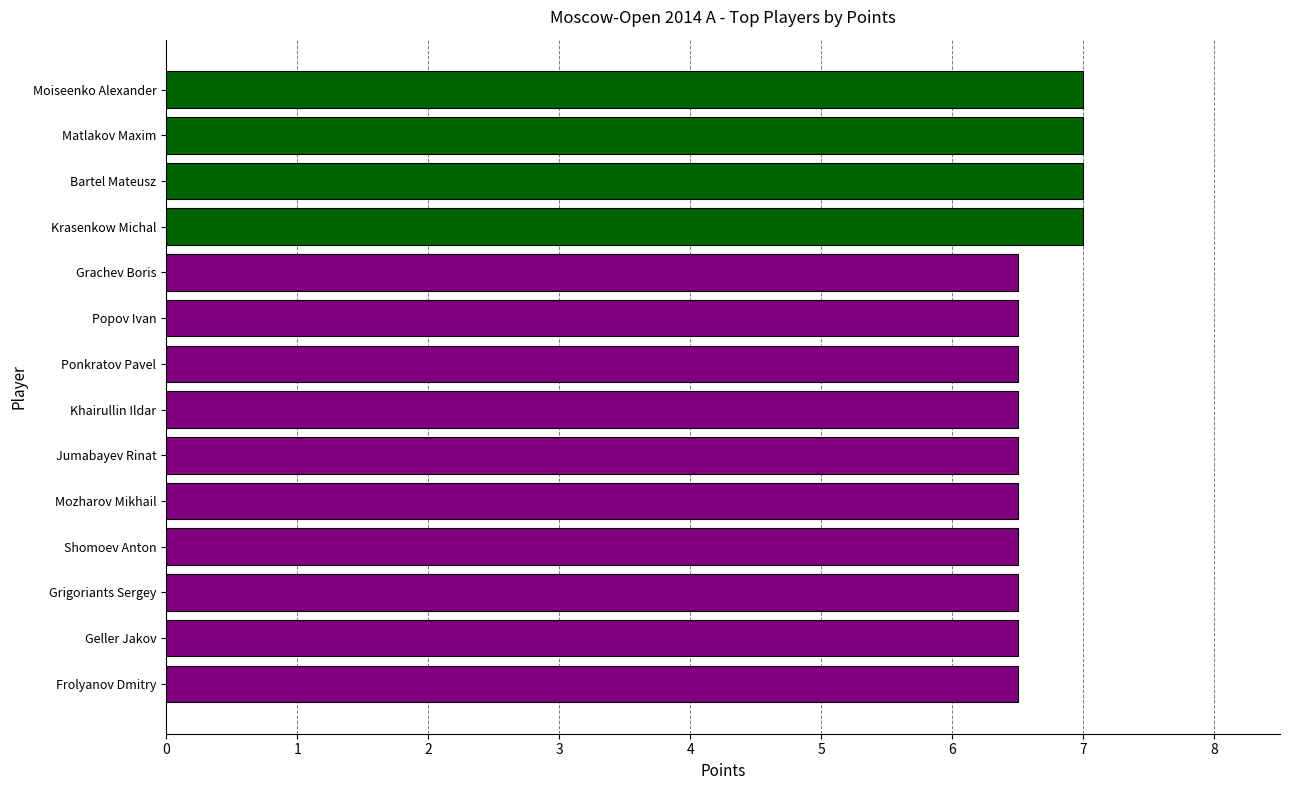

What is the sum of all values?

93.0